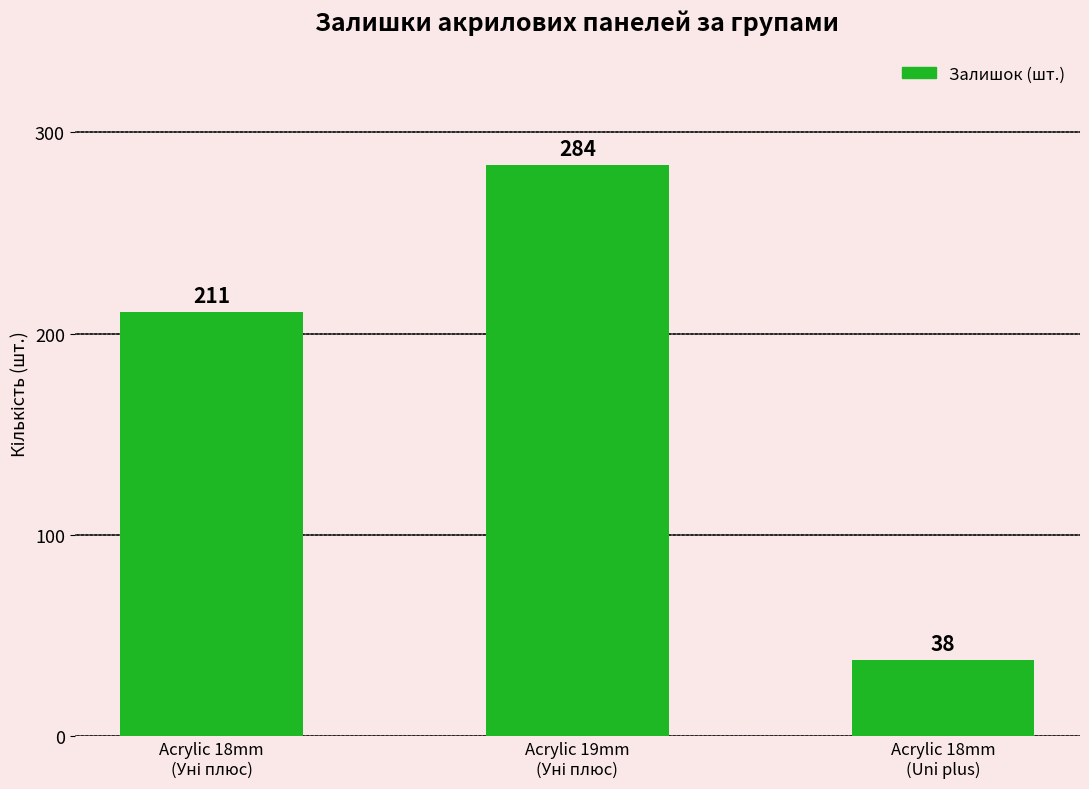

What is the value of the 2nd bar from the left?

284